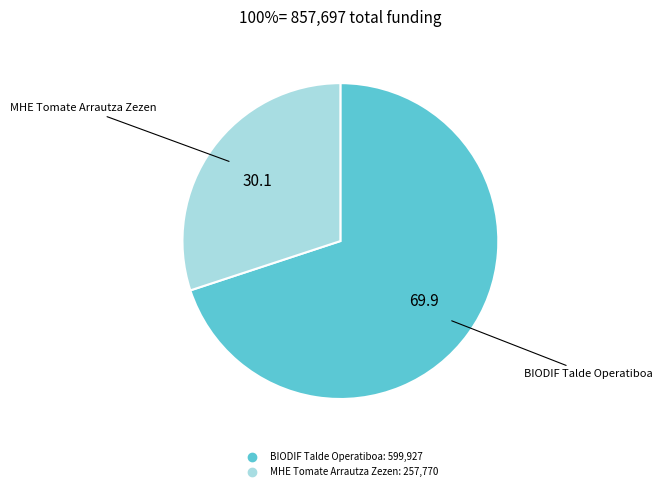

Does any single category account for the majority?

Yes